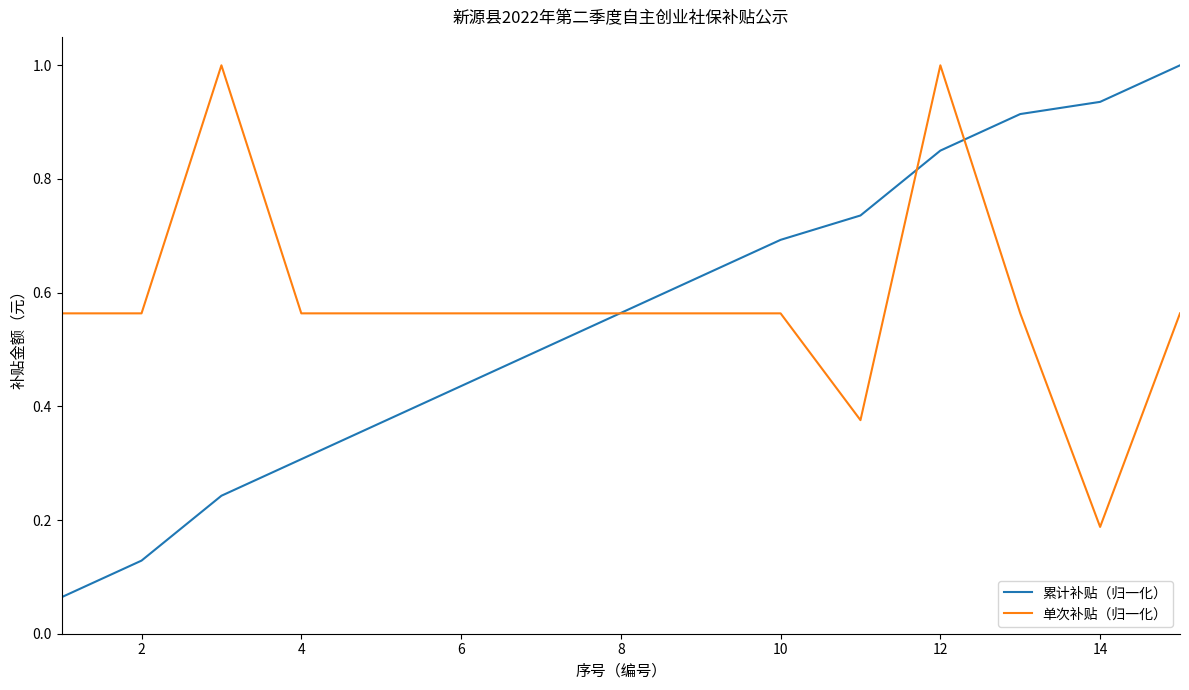

Count the number of categories in the chart.

15